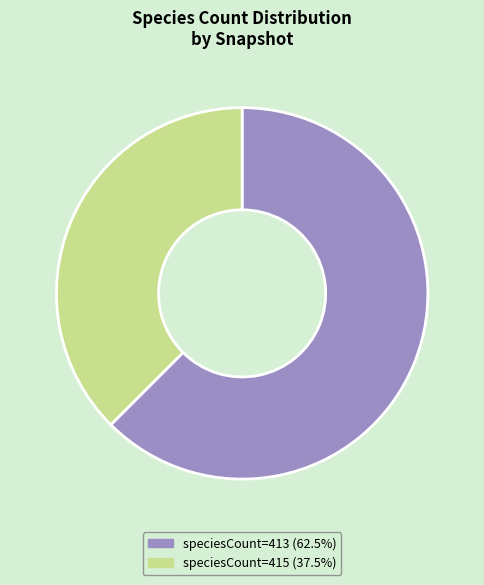

Is there any slice that represents more than half of the pie?

Yes